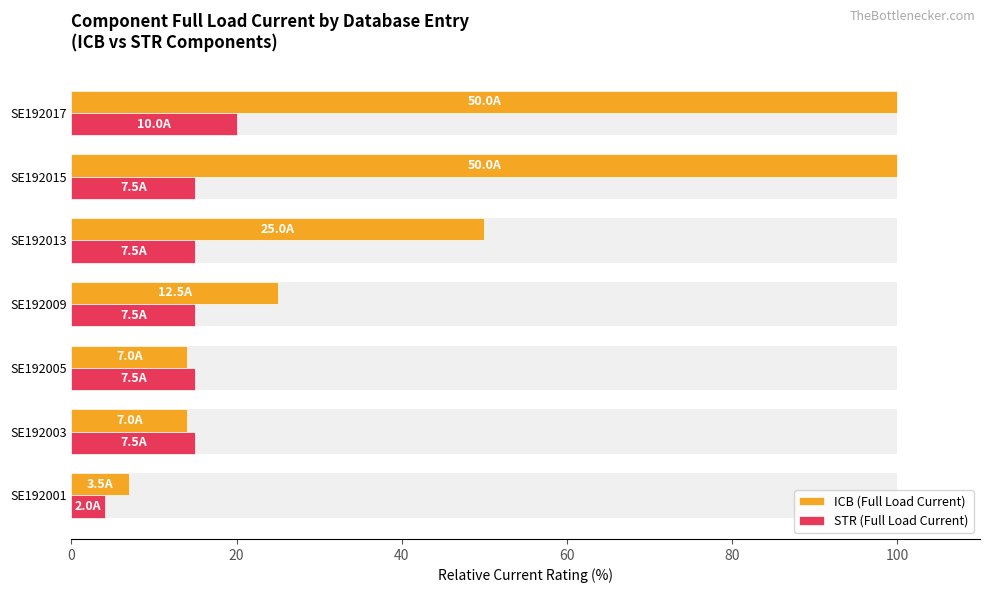

Is it true that STR (Full Load Current) equals 23.7 at SE192015?

False